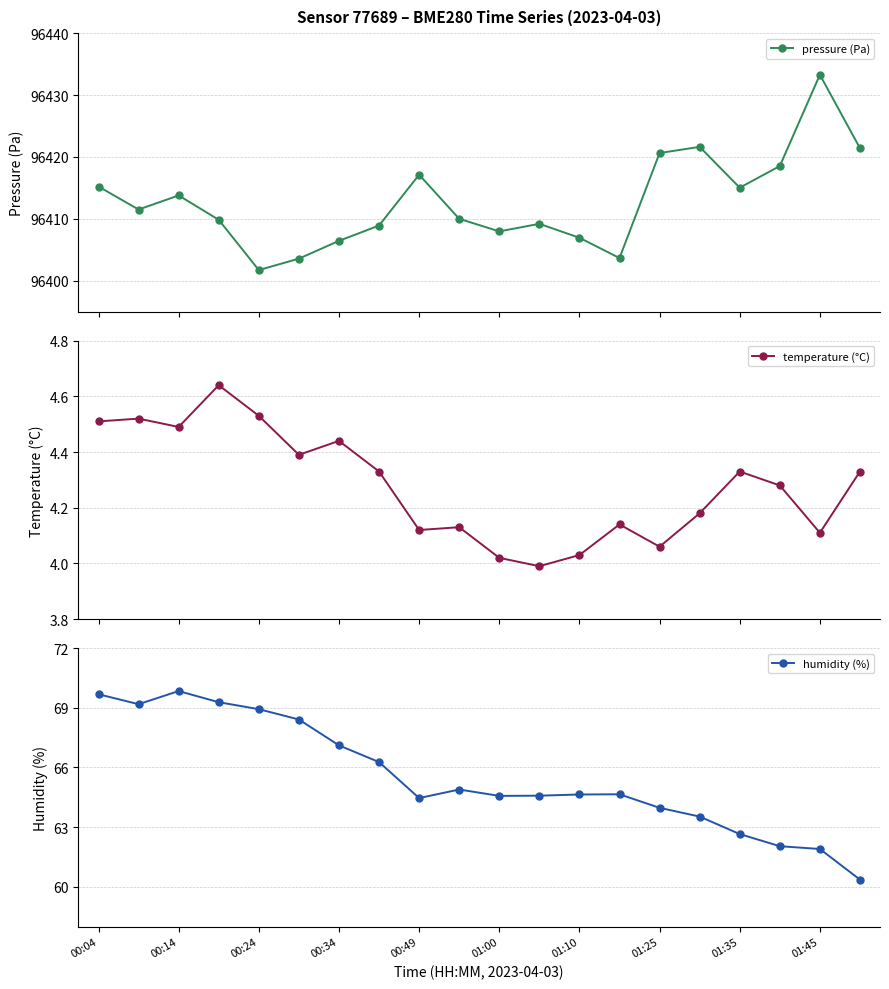

At 13, list the series in order from smallest to largest.

temperature (°C), humidity (%), pressure (Pa)